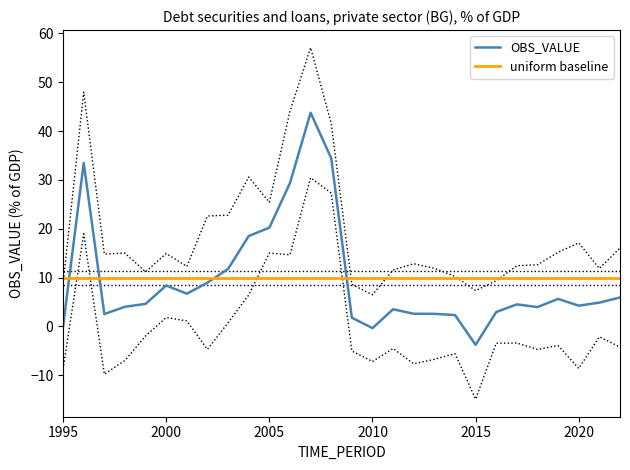

Rank the categories by value from lowest to highest.

2015, 2010, 1995, 2009, 2014, 1997, 2013, 2012, 2016, 2011, 2018, 1998, 2020, 2017, 1999, 2021, 2019, 2022, 2001, 2000, 2002, 2003, 2004, 2005, 2006, 1996, 2008, 2007